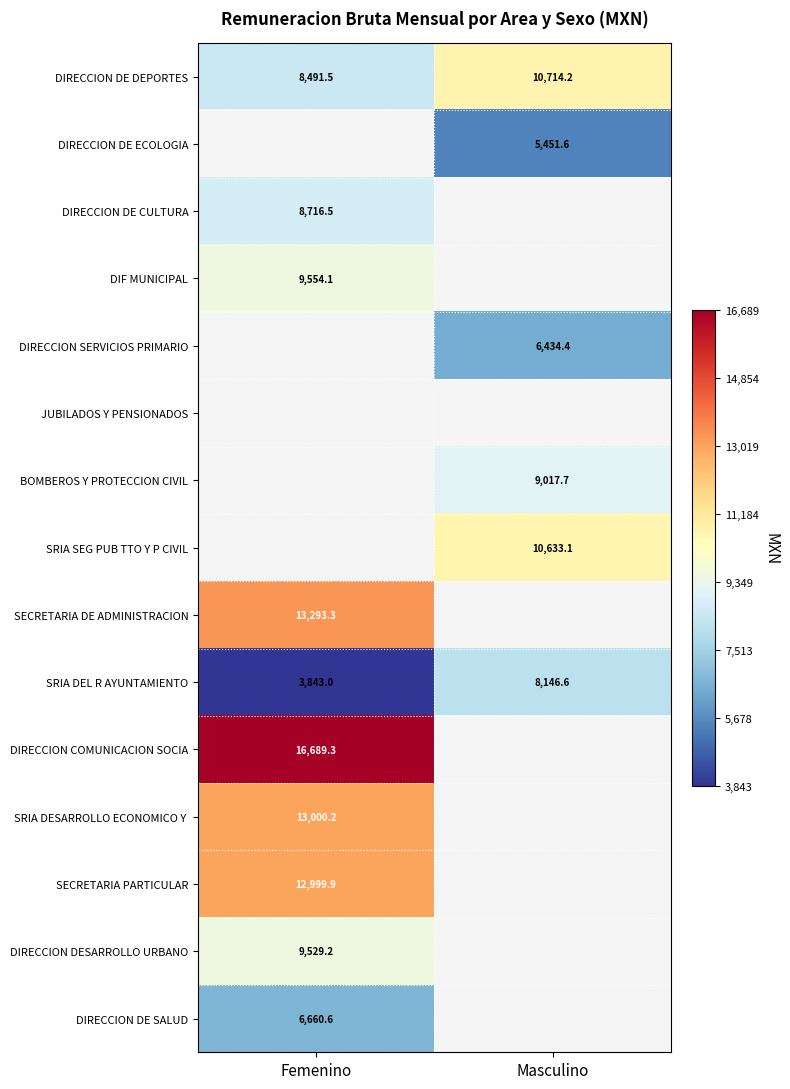

The DIRECCION DE SALUD series shows 11820.8 at Femenino. True or false?

False